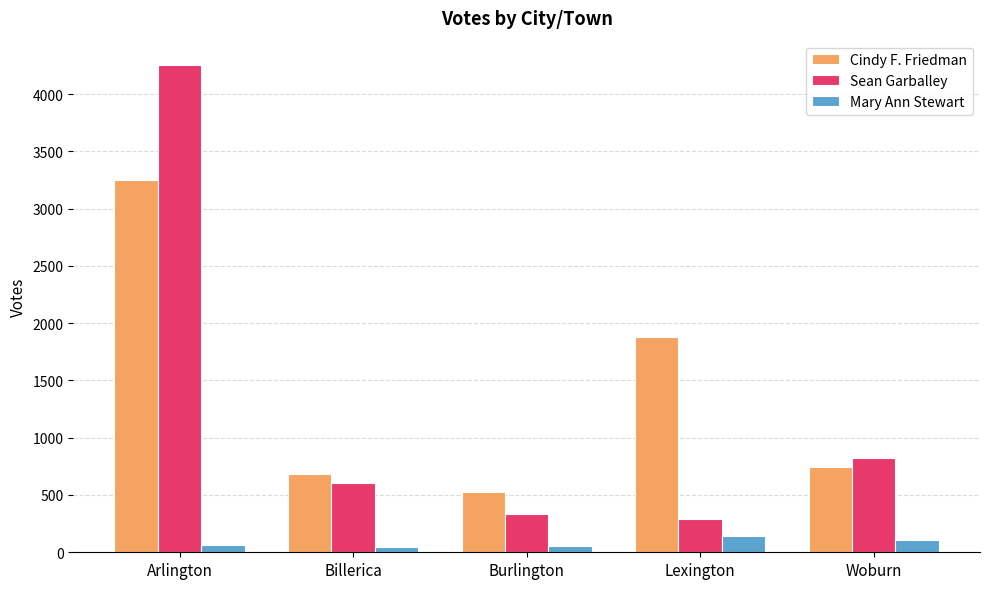

What is the value of the Sean Garballey bar at the 4th from the left?

288